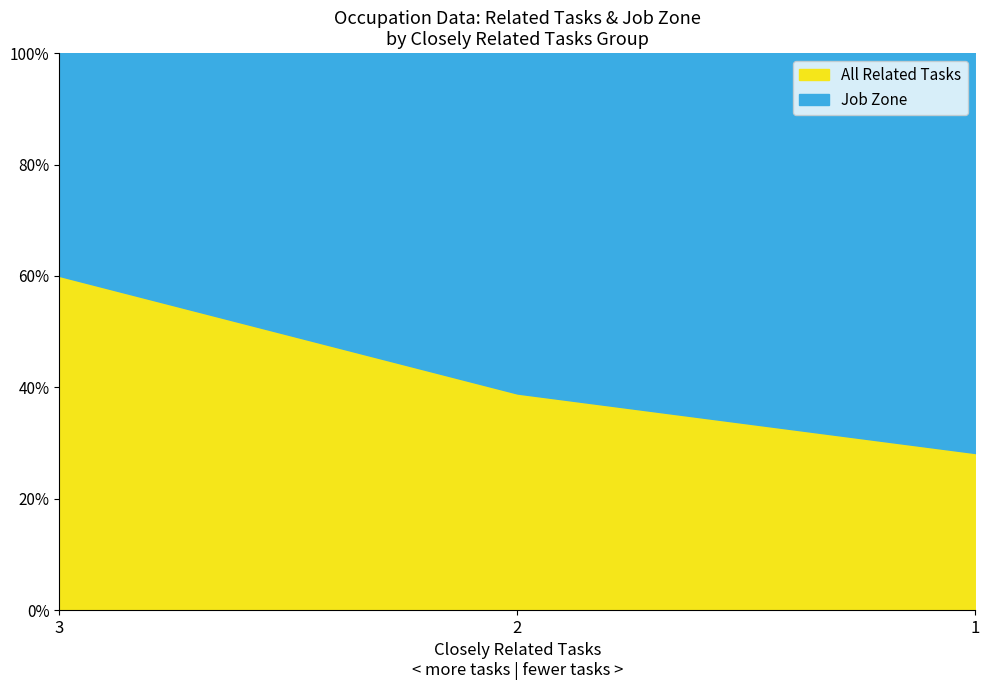

What is the value of the 3rd point from the left?

28.2